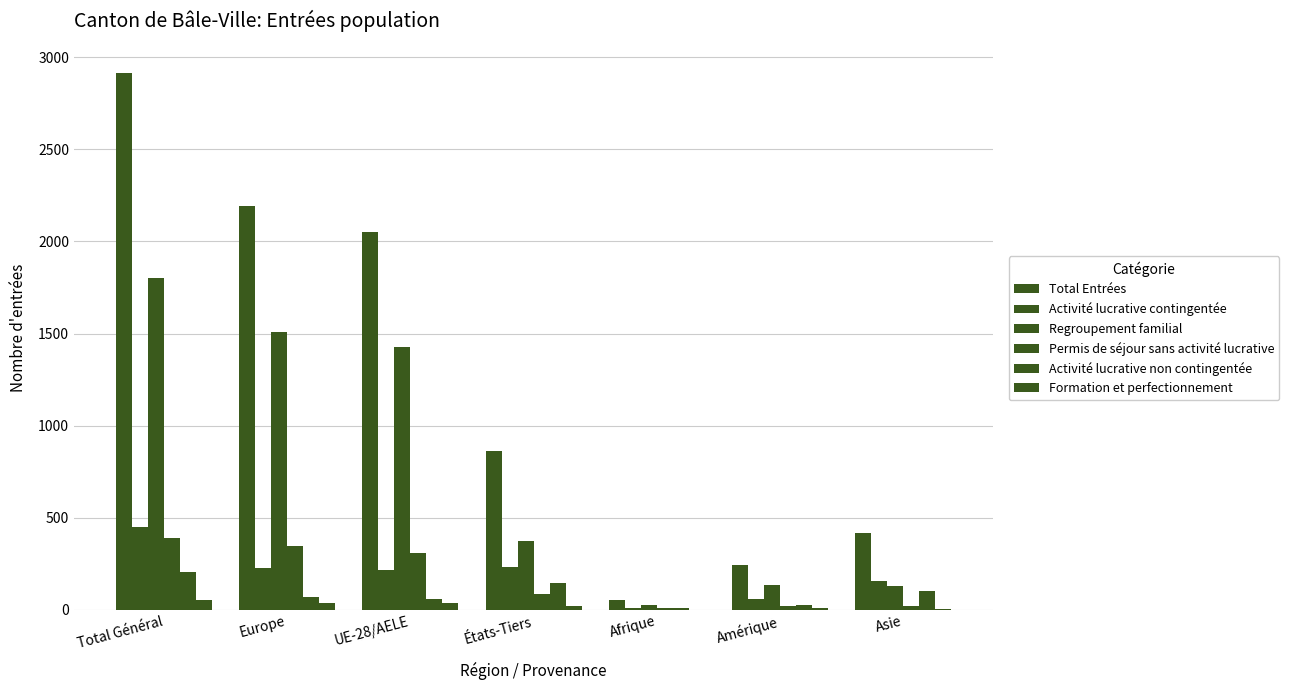

What is the total value across all series at Afrique?

103